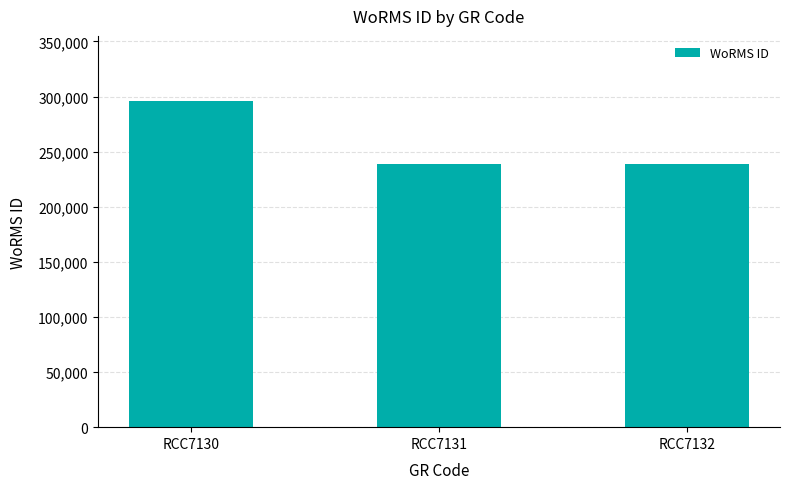

How many values are between 239201 and 295864?

3